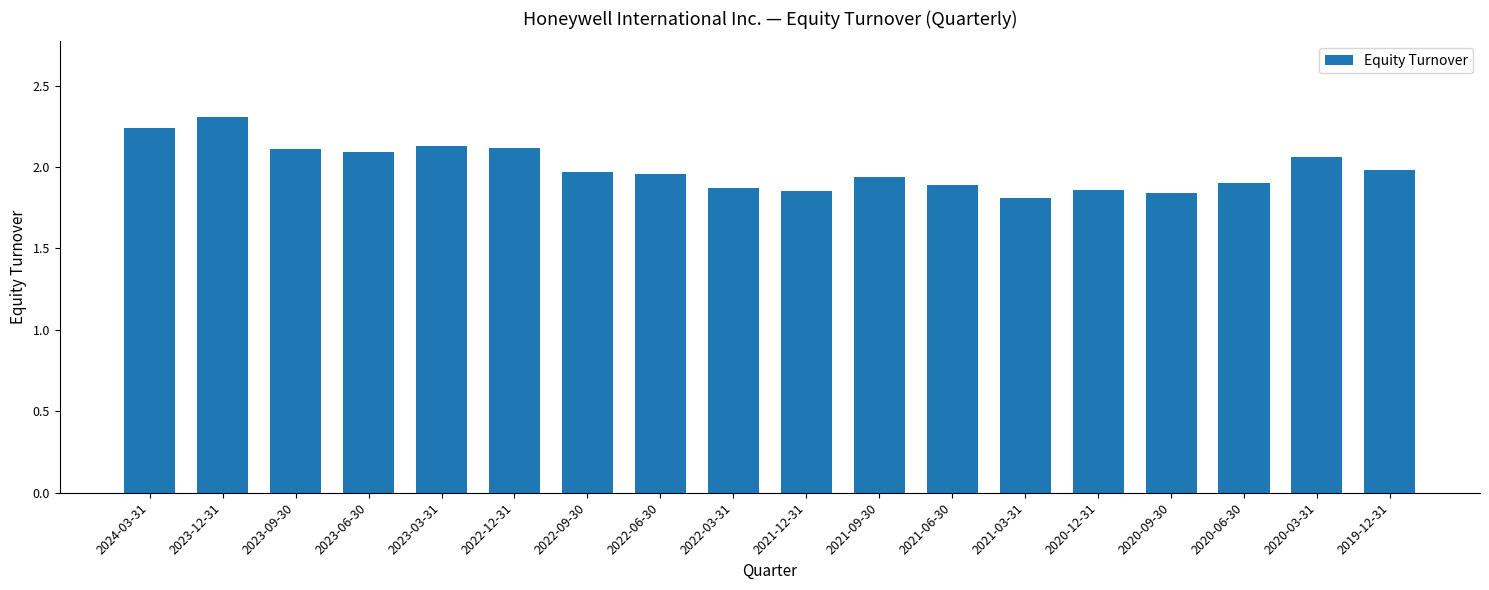

What is the greatest value displayed?

2.3